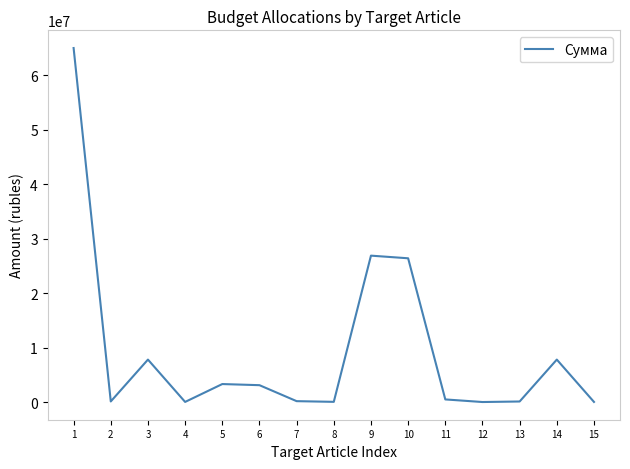

Is it true that the value at 9 is 26882031.7?

True